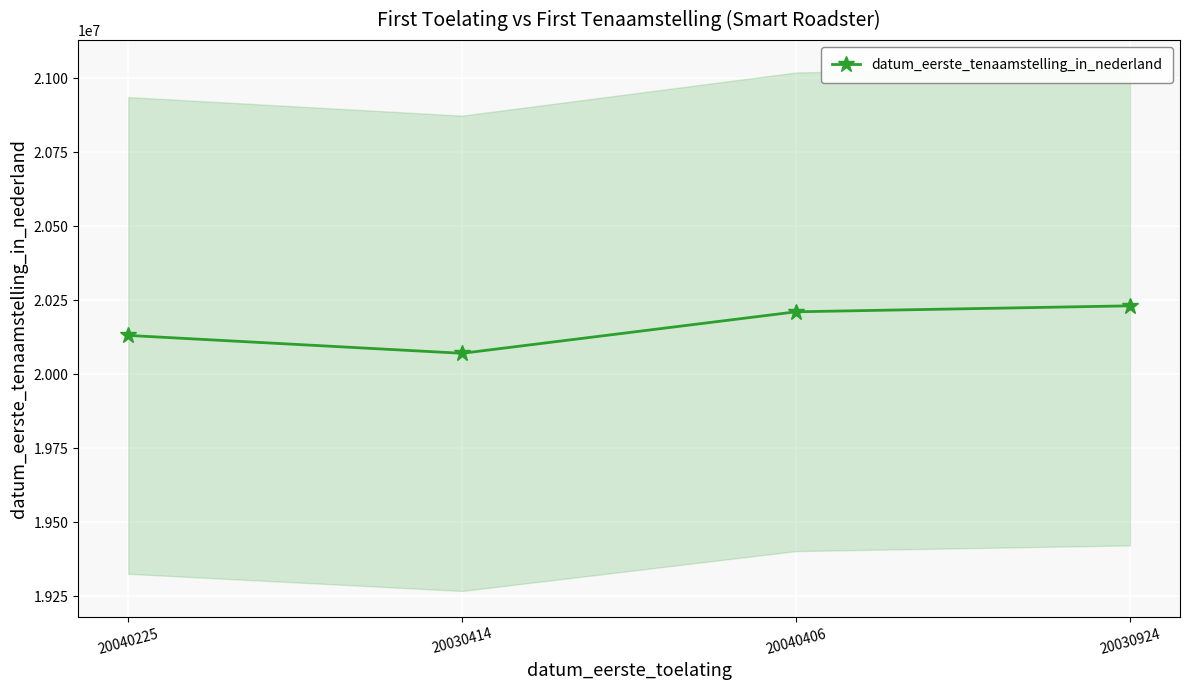

Rank the categories by value from highest to lowest.

20030924, 20040406, 20040225, 20030414